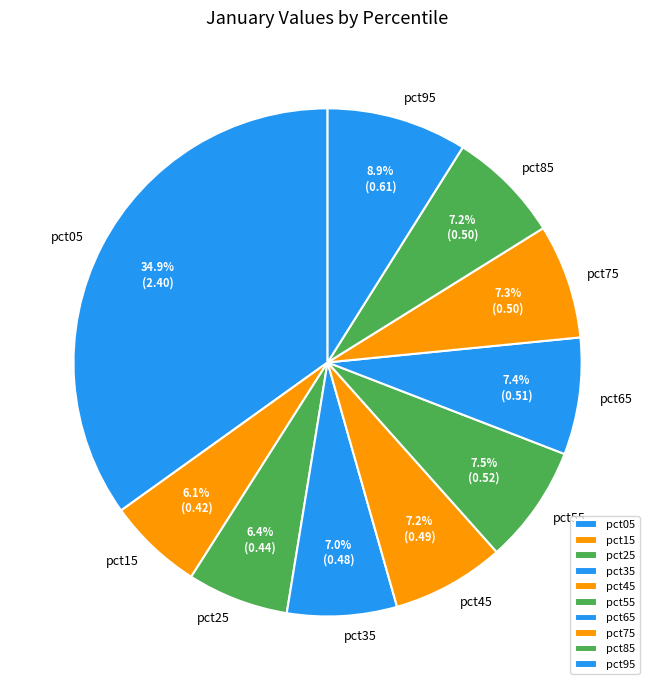

What is the smallest slice in the pie chart?

pct15